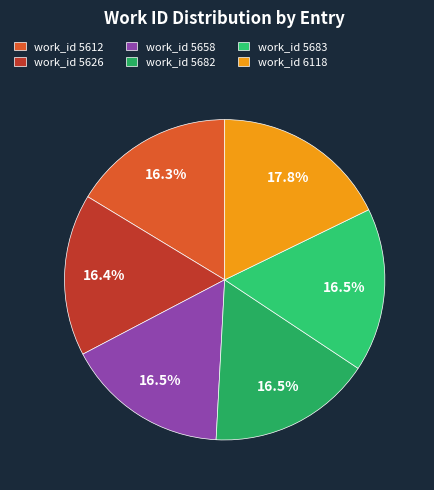

To the nearest percent, what is the difference between the largest and smallest slice percentages?

1%